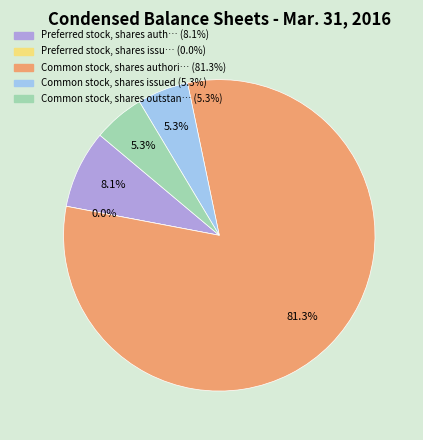

To the nearest percent, what portion does Common stock, shares authorized represent?

81%